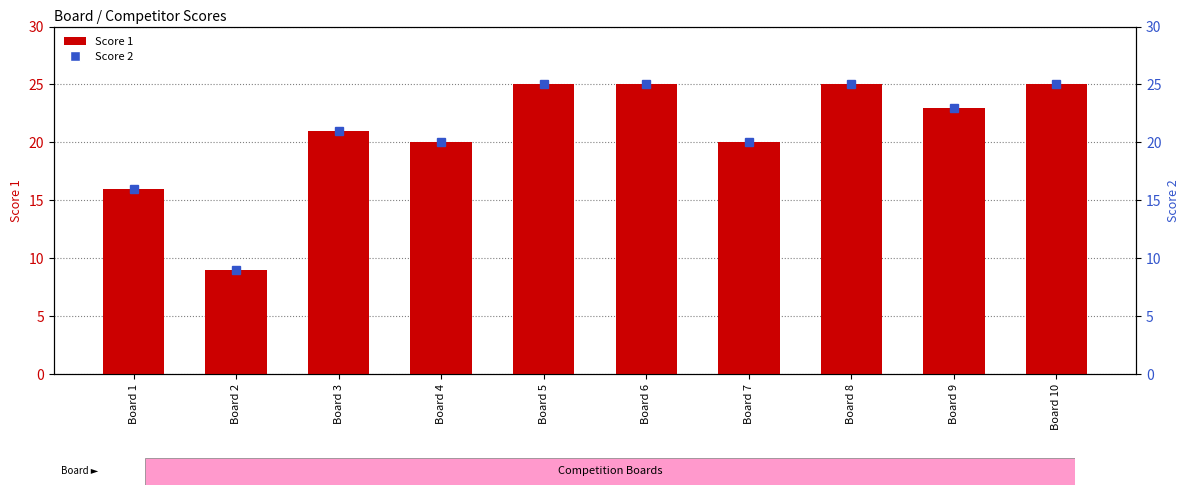

Are the bars grouped side by side (vs. stacked)?

No